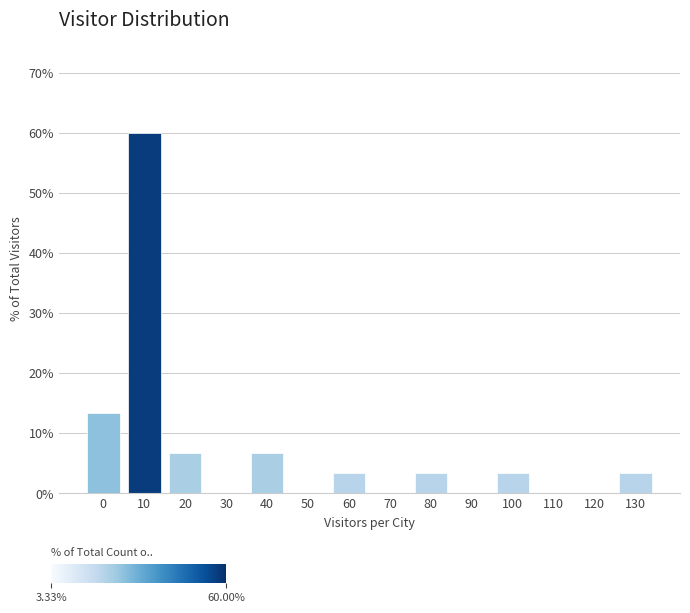

Reading right to left, extract all data points from this chart.

130=3.3	120=0.0	110=0.0	100=3.3	90=0.0	80=3.3	70=0.0	60=3.3	50=0.0	40=6.7	30=0.0	20=6.7	10=60.0	0=13.3